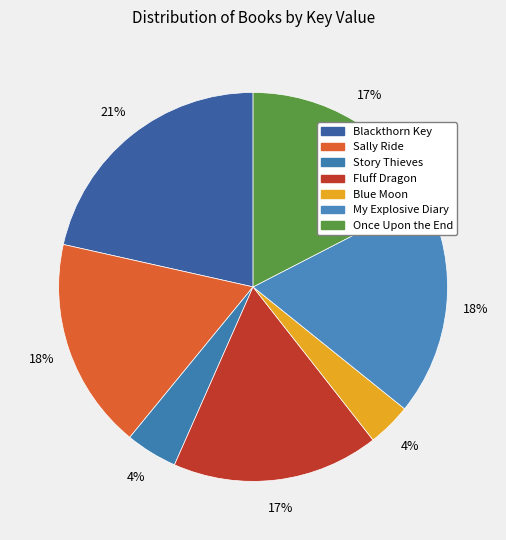

Is it true that Story Thieves is 1% of the pie?

False